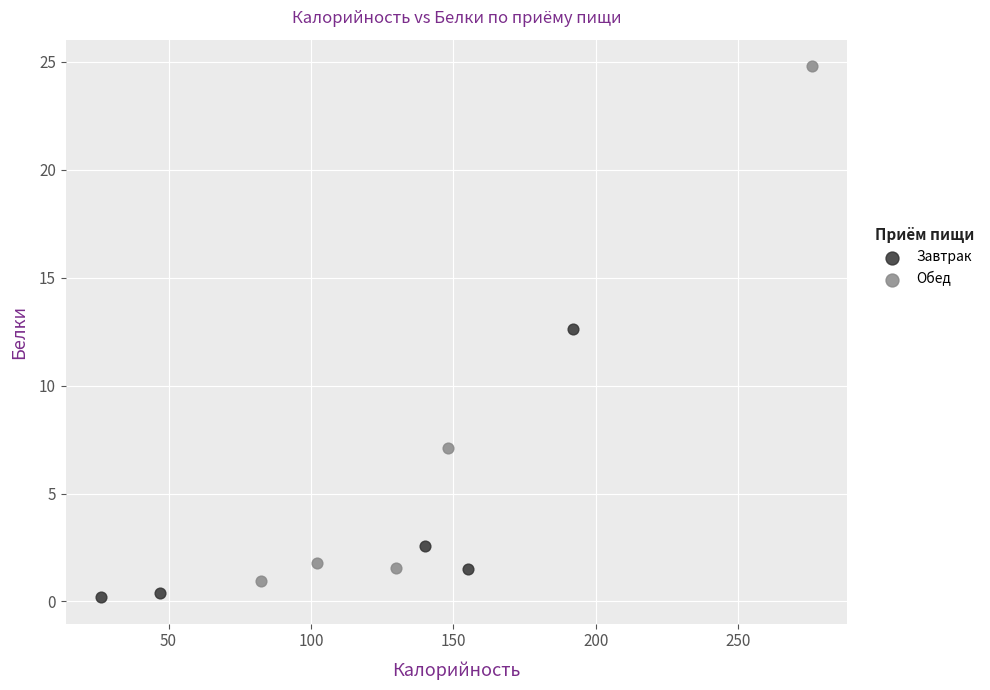

Which series has the largest Y range (max minus min)?

Обед